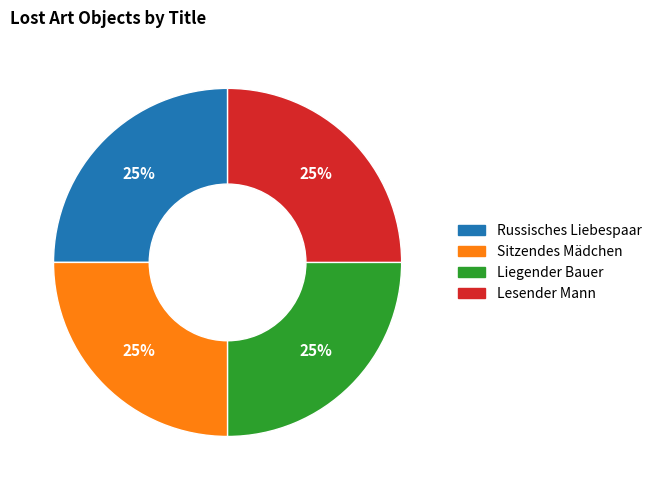

Is there any slice that represents more than half of the pie?

No